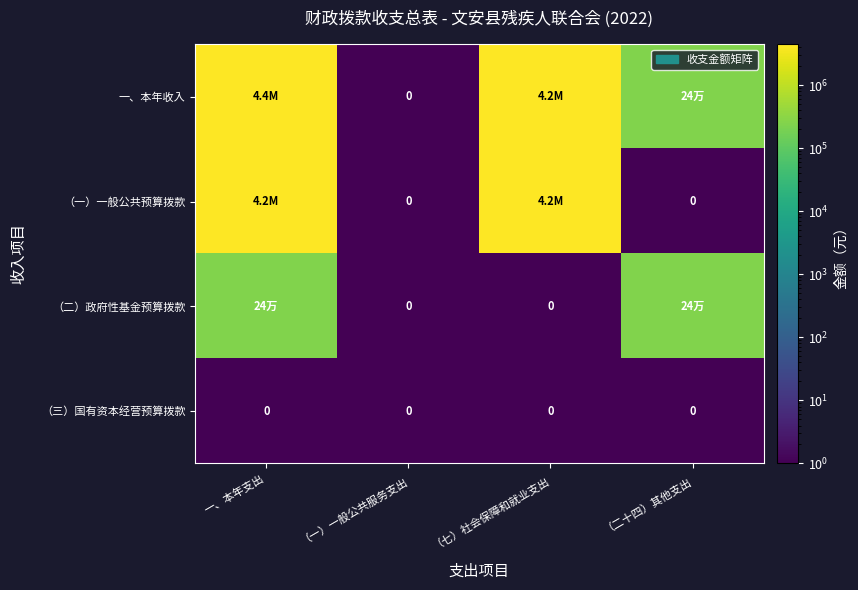

Is it true that 一、本年收入 equals 4191774.2 at （七）社会保障和就业支出?

True